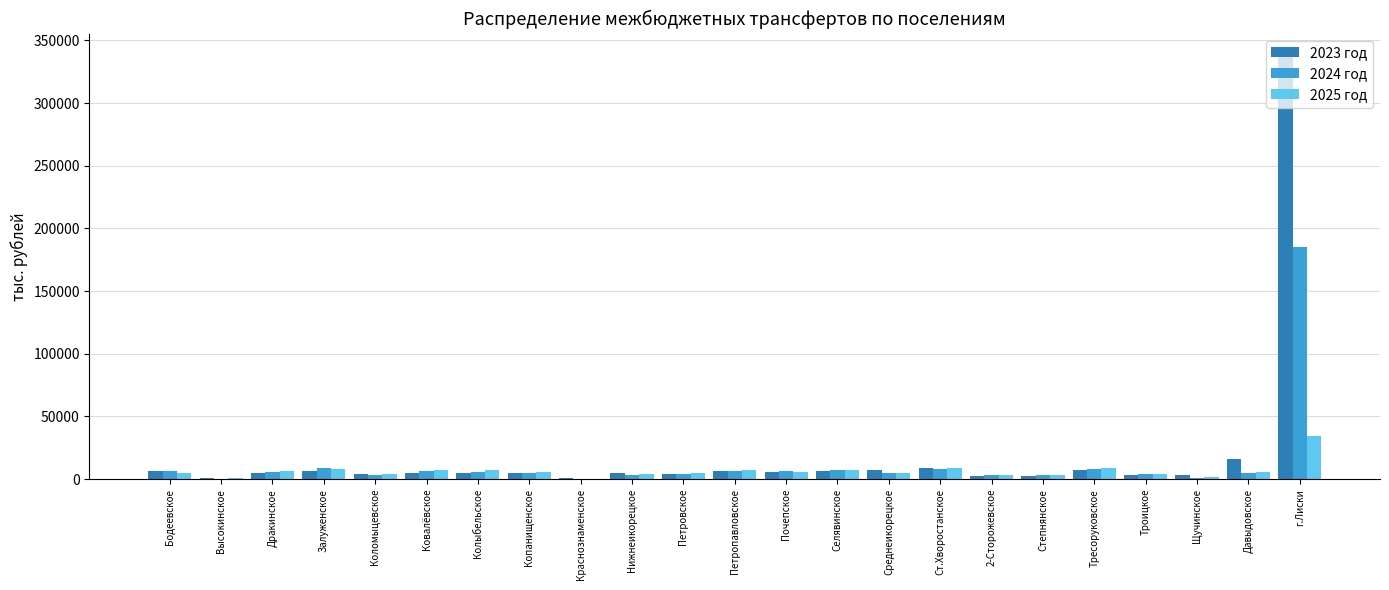

Where does the 2025 год series first go above 5492?

Дракинское